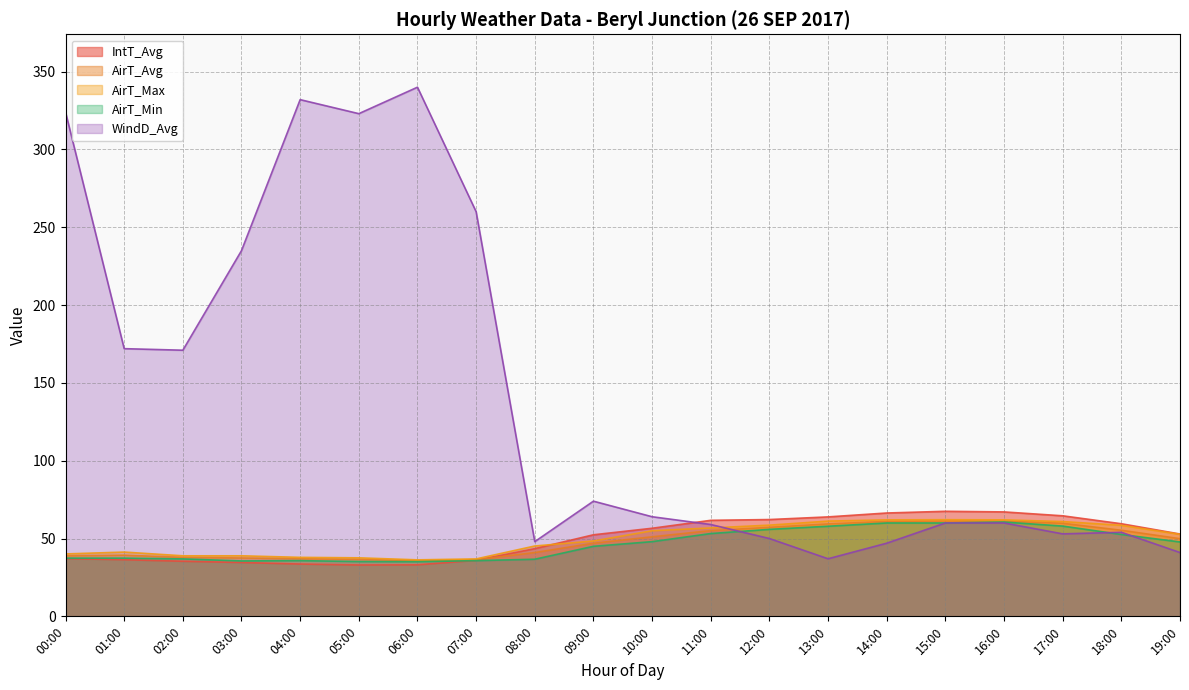

How many data points in AirT_Max are above 52?

10